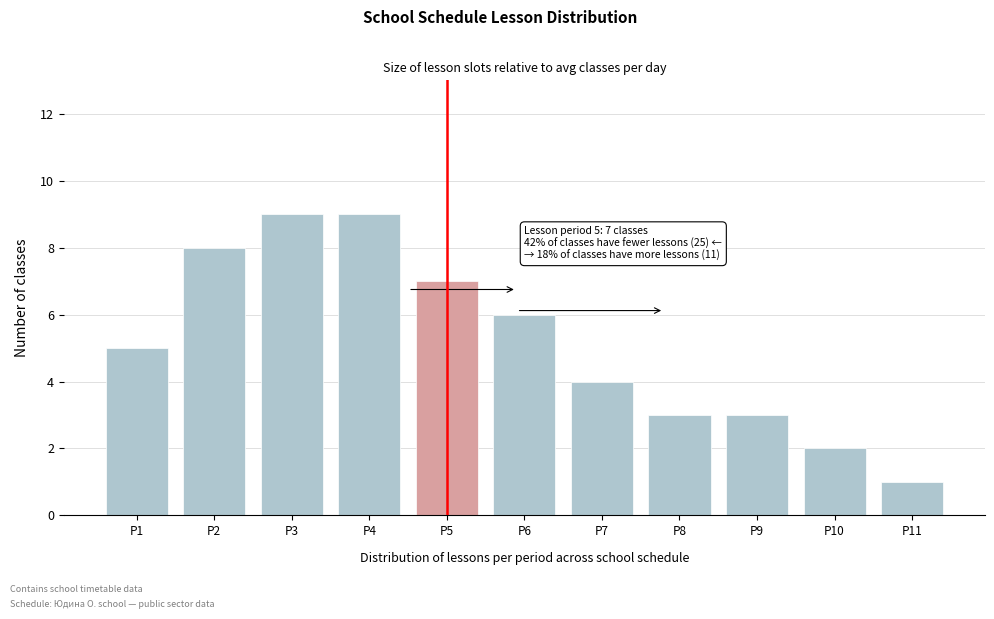

Reading right to left, extract all data points from this chart.

1	2	3	3	4	6	7	9	9	8	5